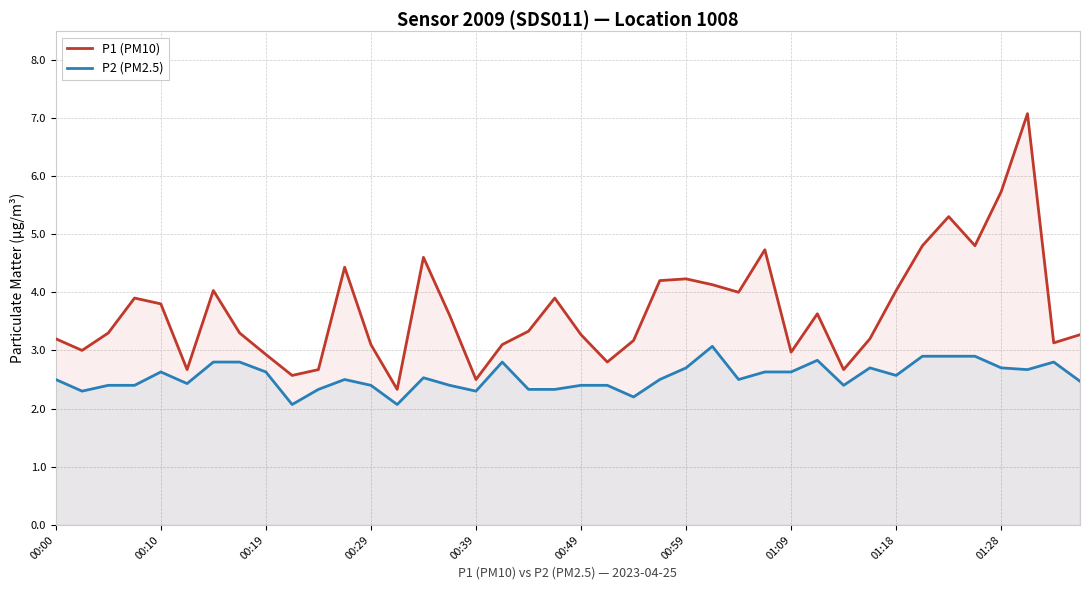

True or false: P1 (PM10) and P2 (PM2.5) intersect in this chart.

False